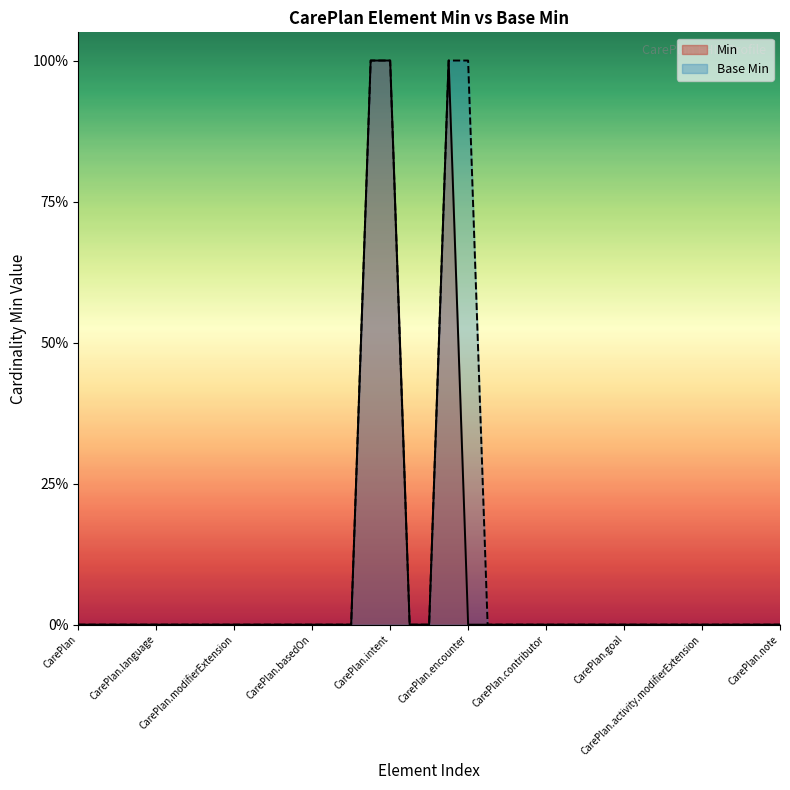

Reading left to right, transcribe all the data shown in this chart.

Min: 0	0	0	0	0	0	0	0	0	0	0	0	0	0	0	1	1	0	0	1	0	0	0	0	0	0	0	0	0	0	0	0	0	0	0	0	0
Base Min: 0	0	0	0	0	0	0	0	0	0	0	0	0	0	0	1	1	0	0	1	1	0	0	0	0	0	0	0	0	0	0	0	0	0	0	0	0